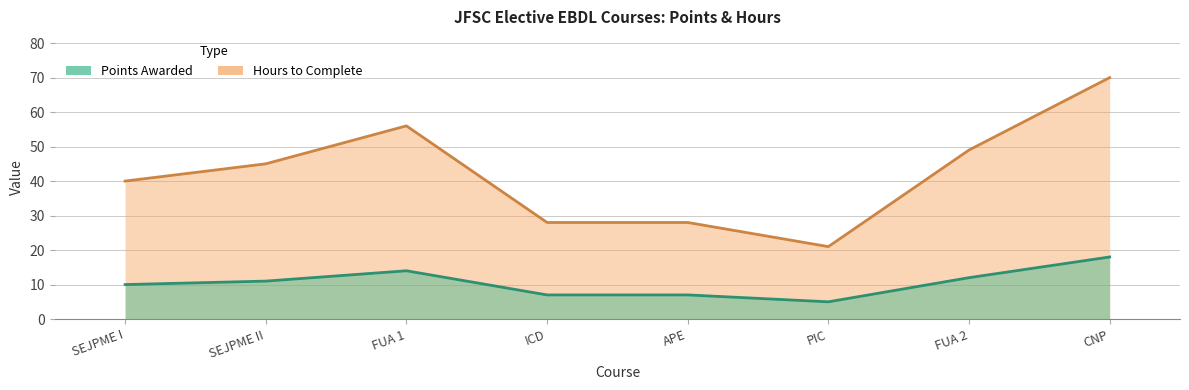

What is the label of the 7th point from the left?

FUA 2